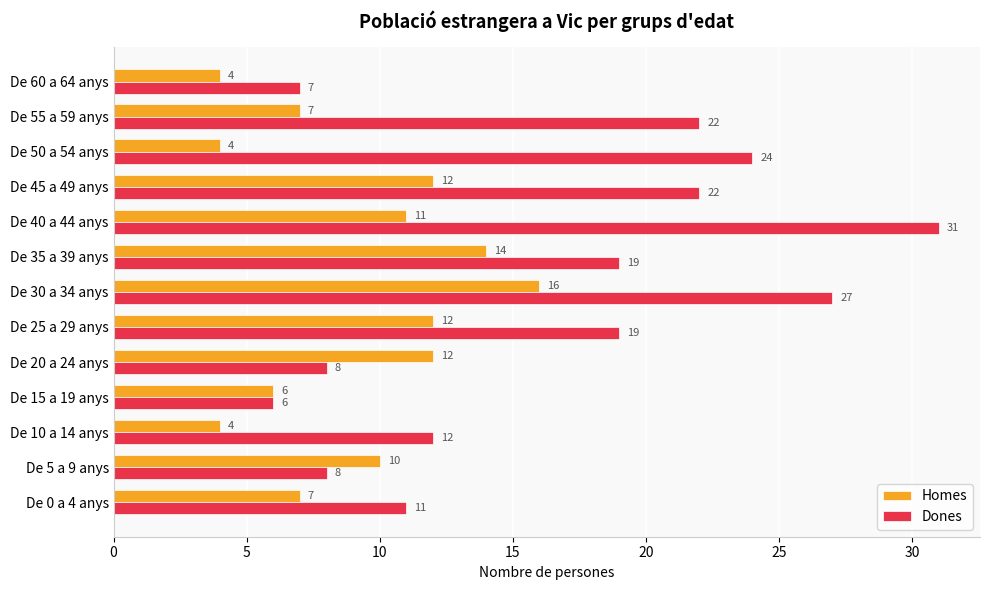

Rank the series by their maximum value, from lowest to highest.

Homes, Dones